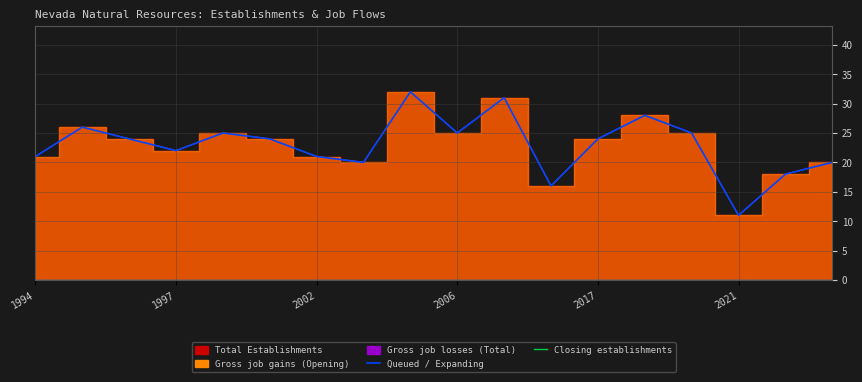

At which category is the sum across all series the highest?

8